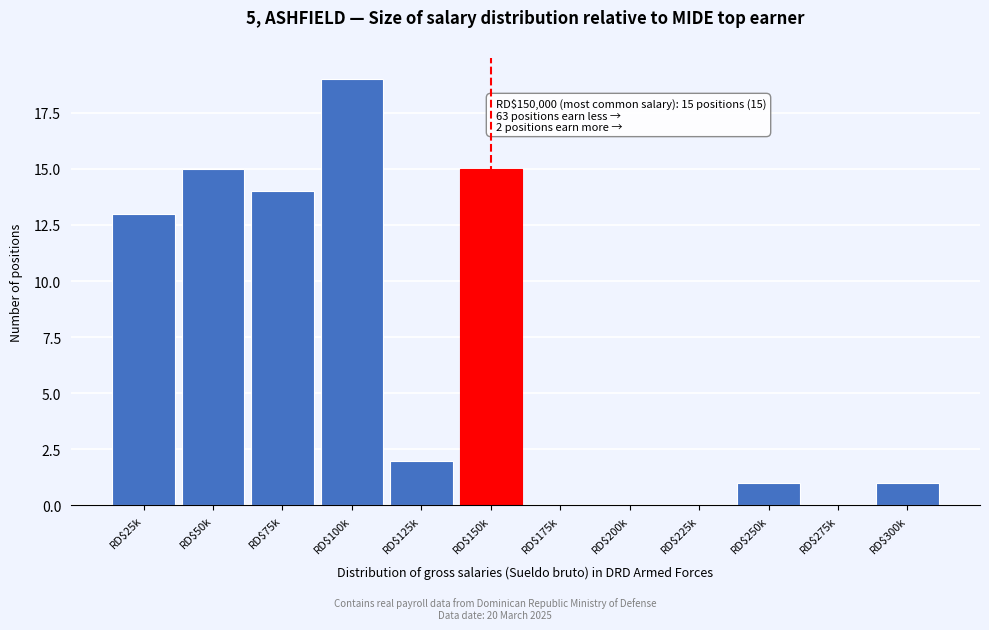

Is it true that the value at RD$25k is 13?

True